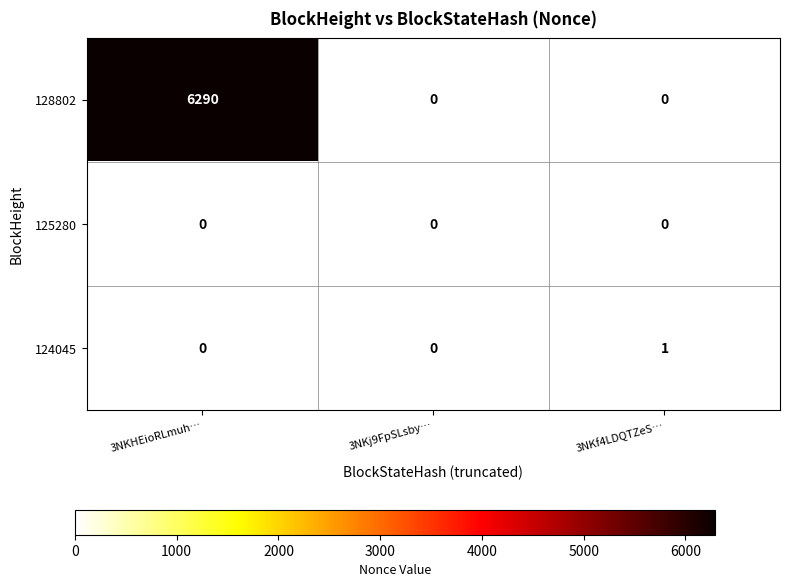

How many positive values does the 124045 series have?

1